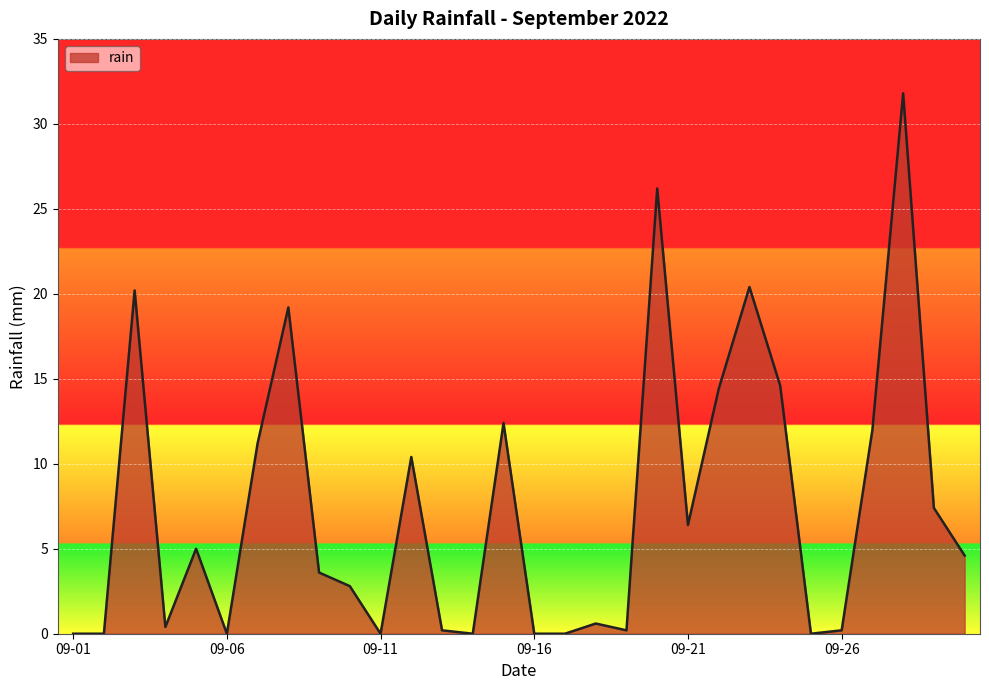

What is the maximum value shown in the chart?

31.8